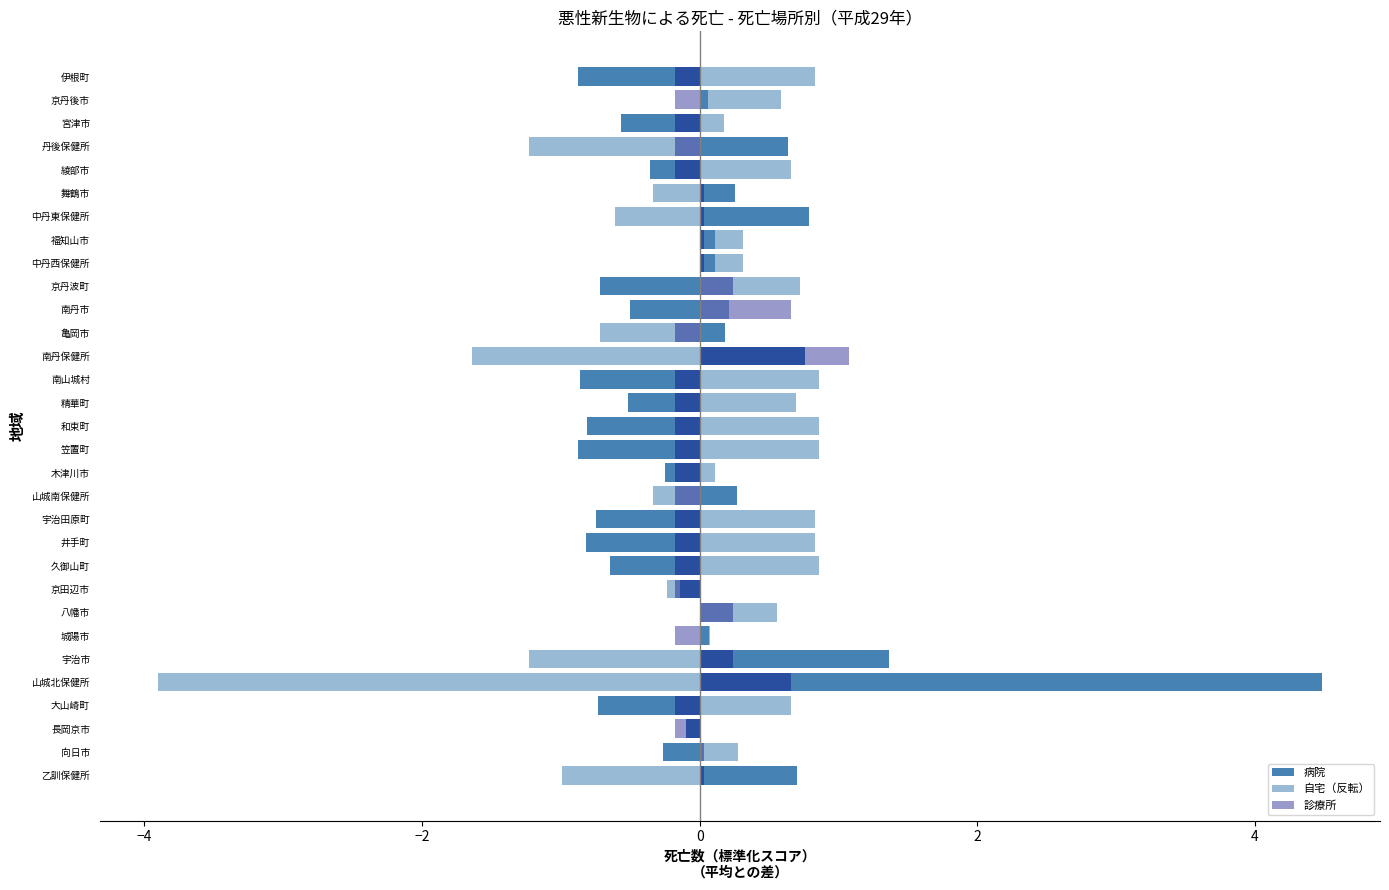

What is the total value across all series at 宇治田原町?

-0.1